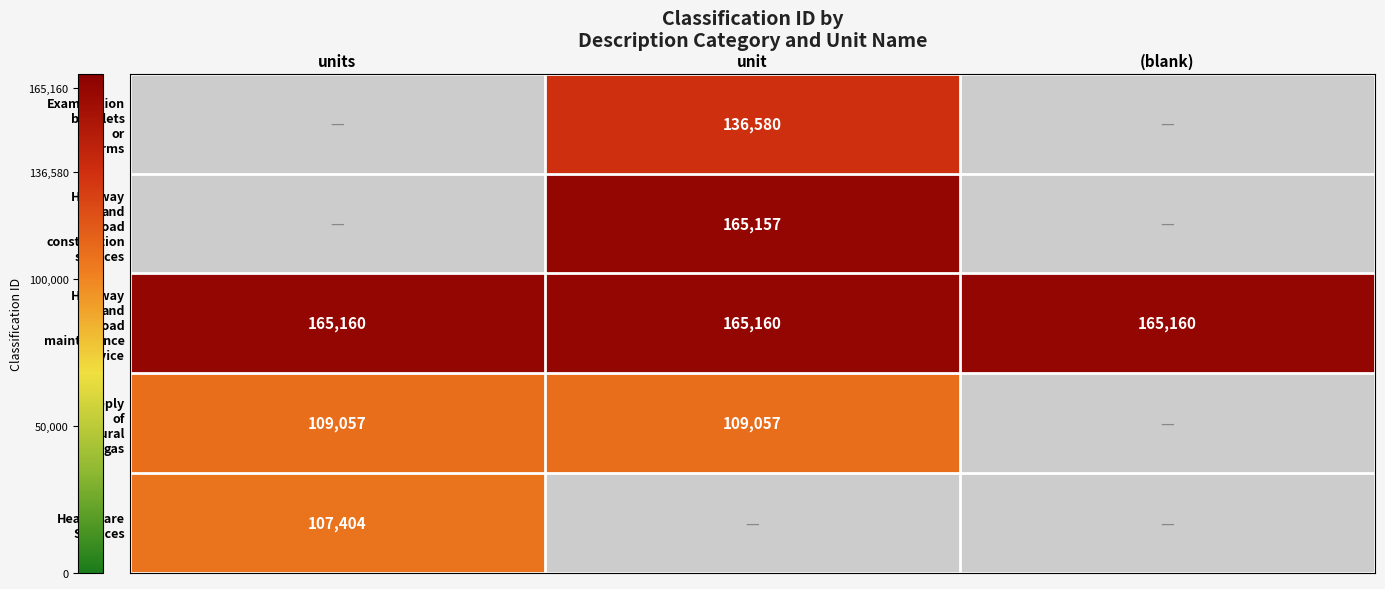

How many positive values does the Examination booklets or forms series have?

1